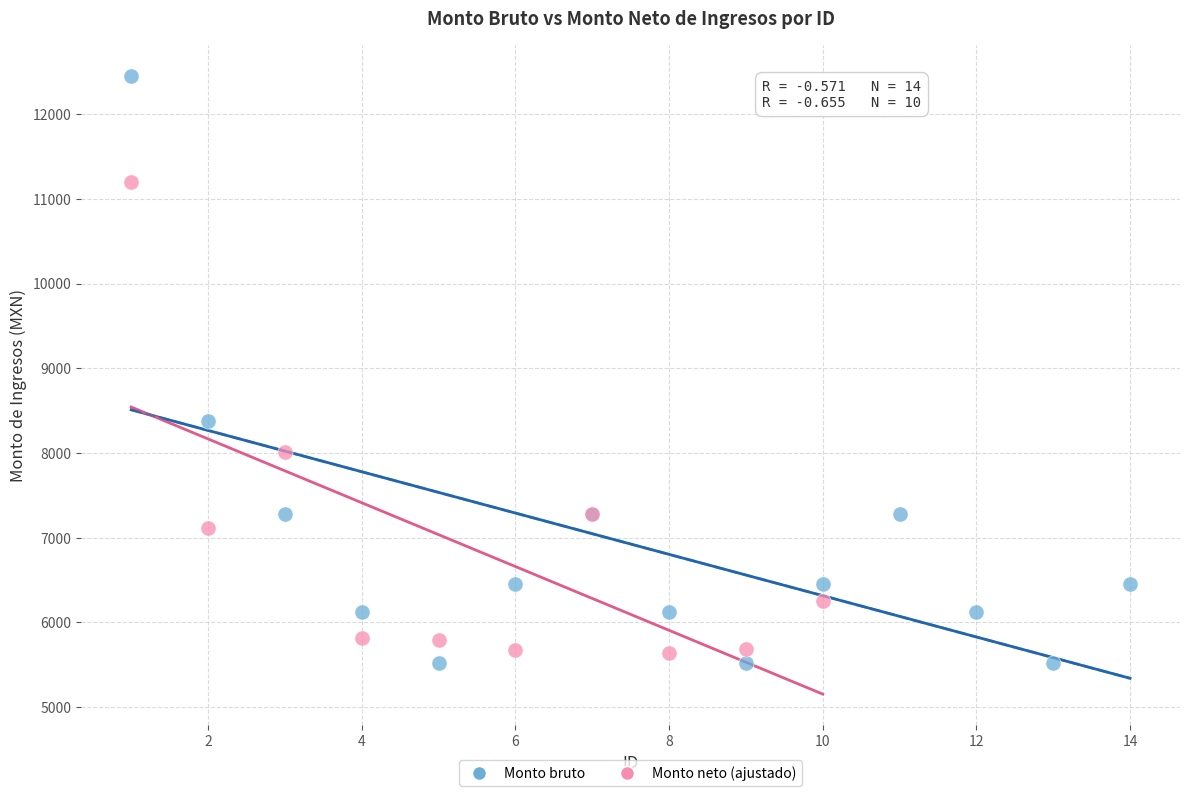

Which series contains the highest Y value?

Monto bruto